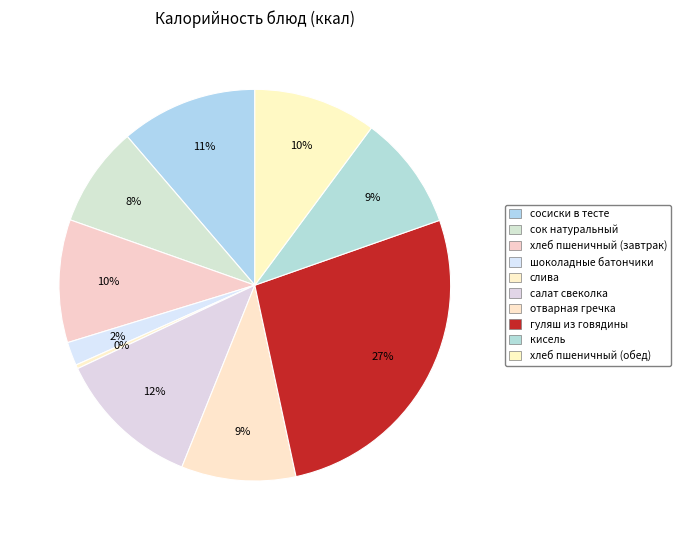

Is there a majority slice in this chart?

No